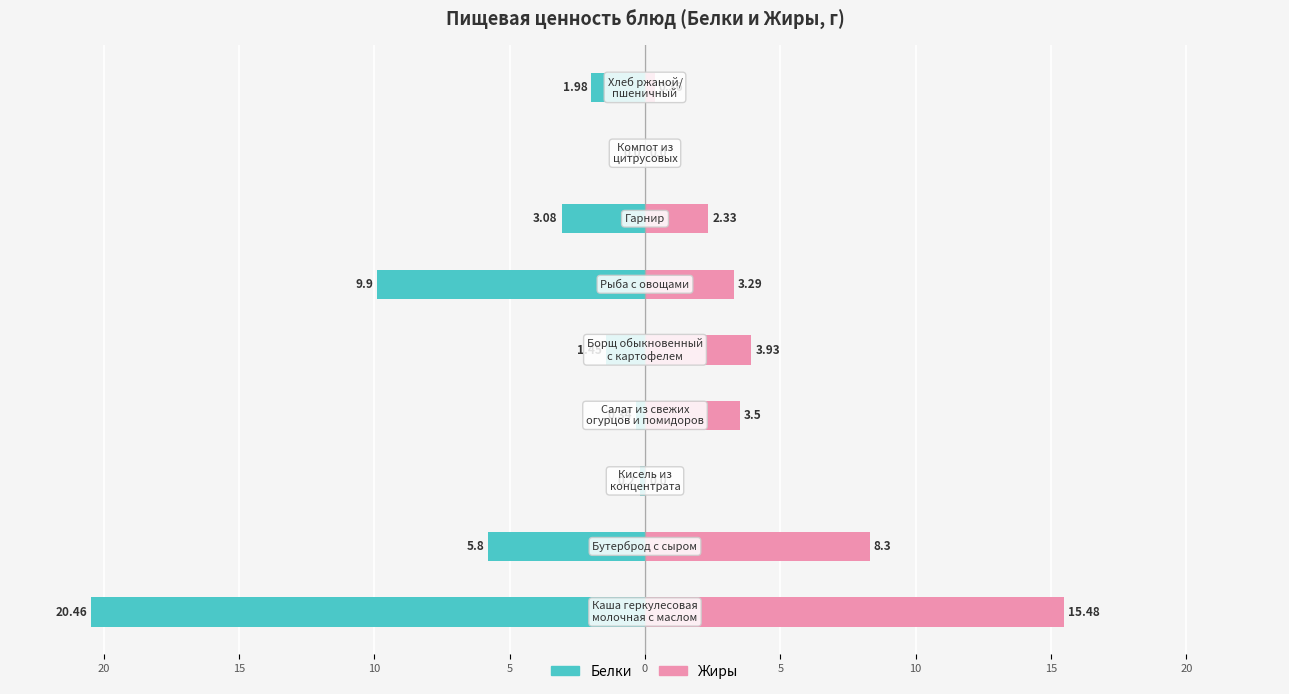

At how many categories does at least one series exceed -6?

9